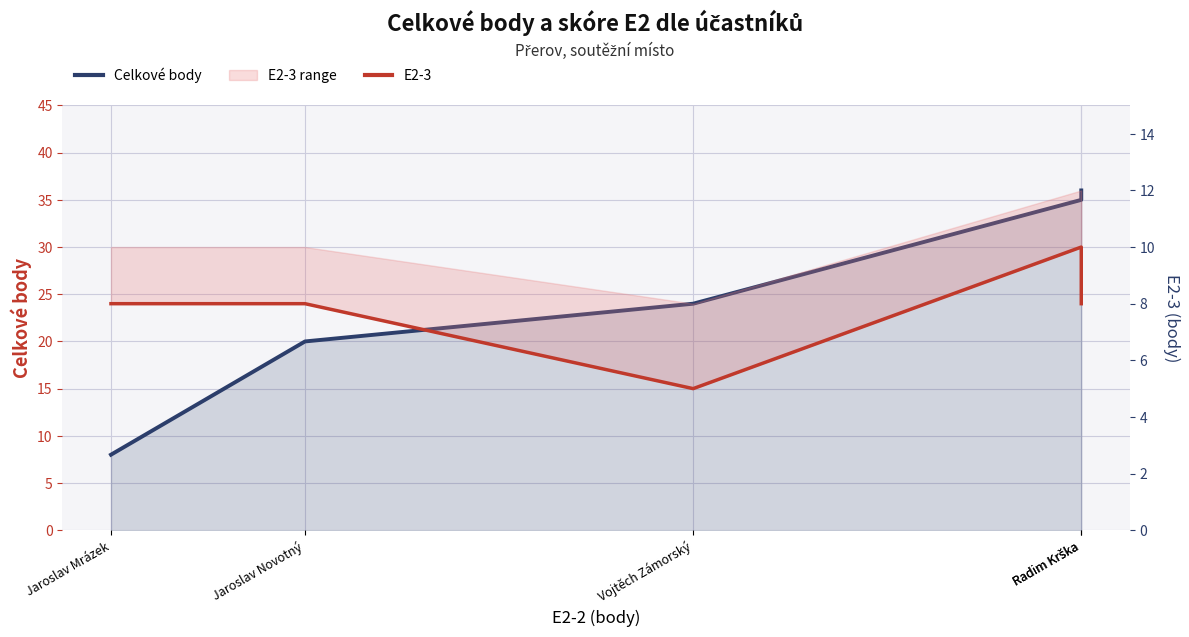

True or false: E2-3 and Celkové body intersect in this chart.

False